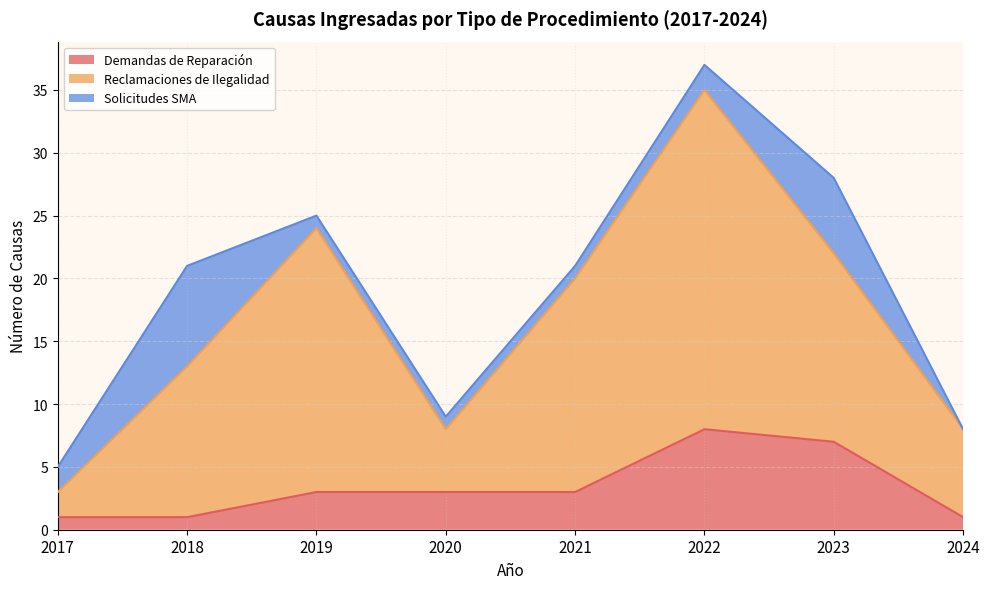

True or false: Demandas de Reparación has a value of 3 at 2019.

True